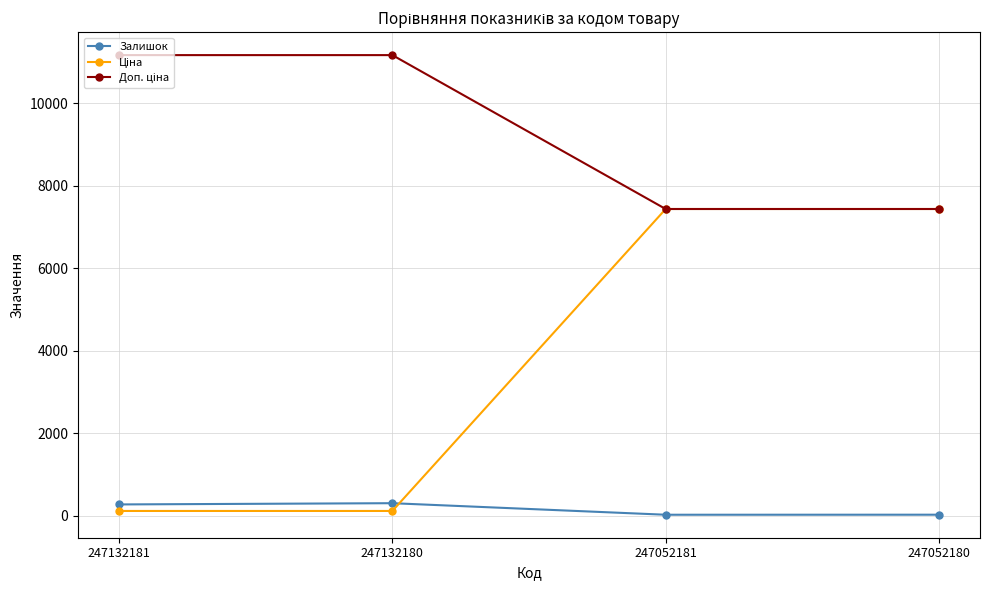

What is the greatest value displayed?

11169.0